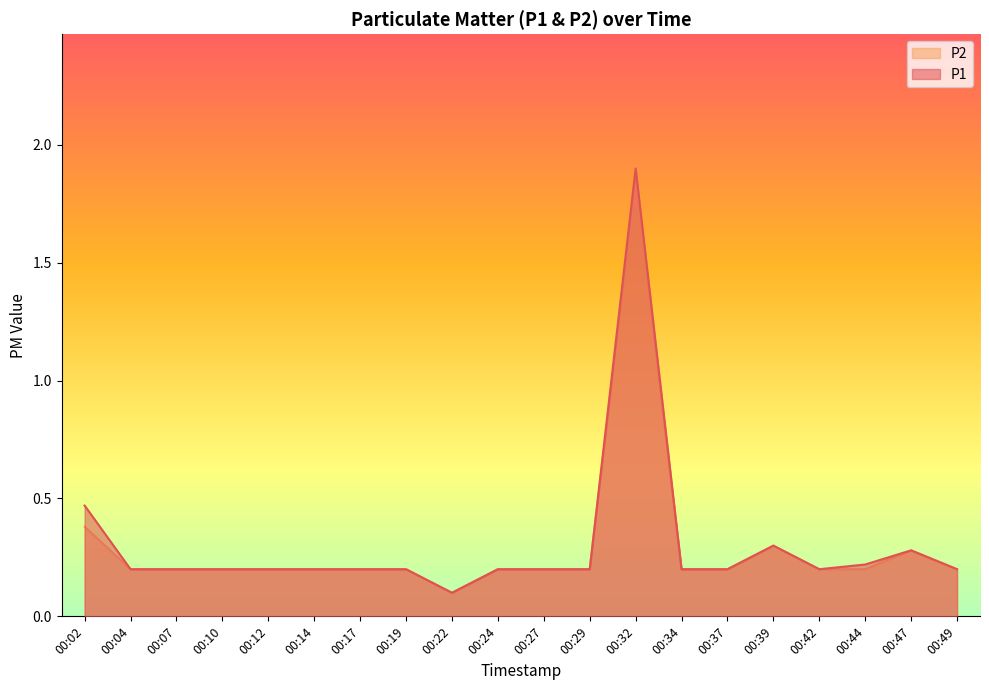

Is the value of P1 at 00:10 greater than the value of P2 at 00:27?

No